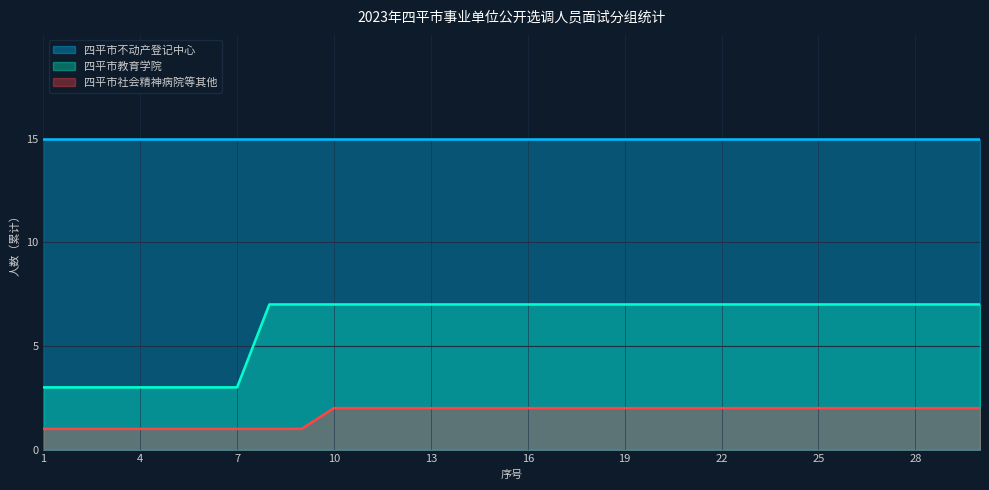

Is the value of 四平市社会精神病院等其他 at 18 greater than the value of 四平市教育学院 at 2?

No